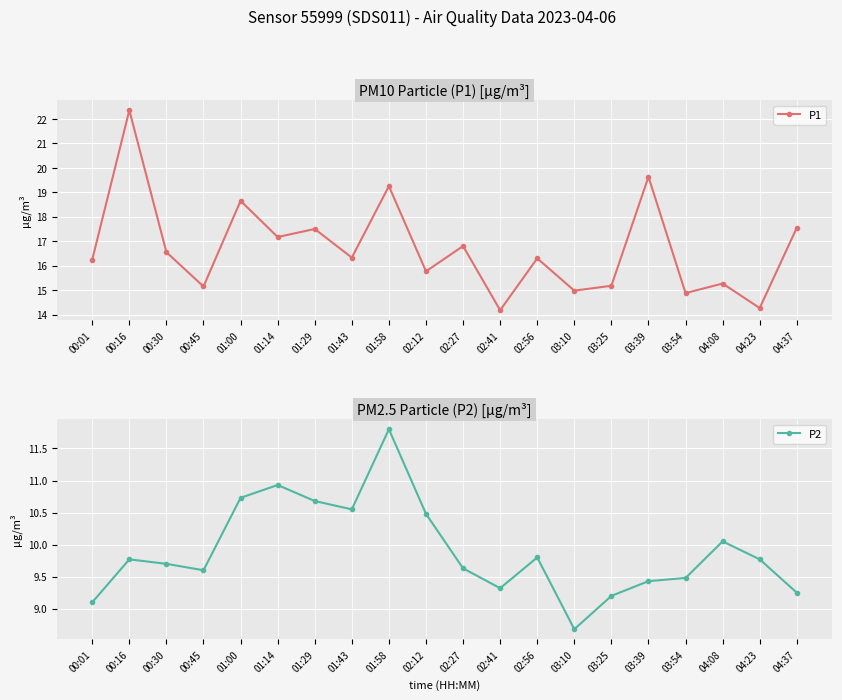

What is the difference between the P1 values at 02:27 and 03:39?

2.8